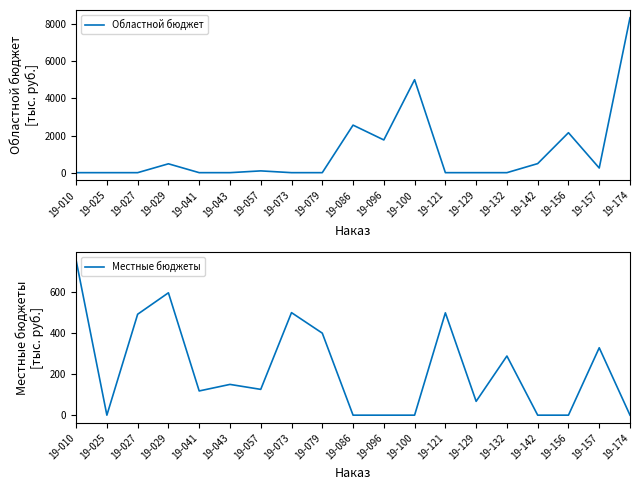

At which label is Областной бюджет closest to 4172?

19-100